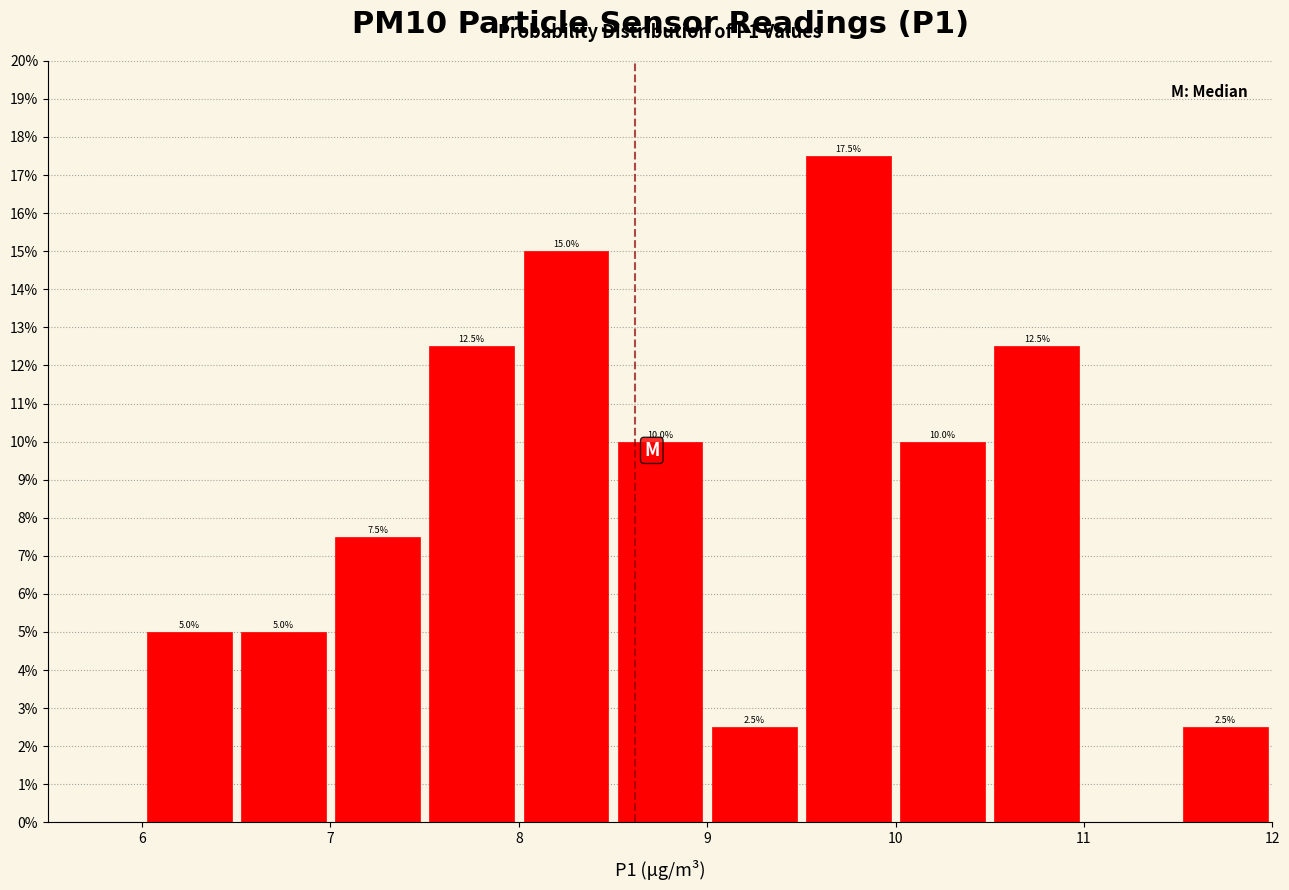

Over which range of the x-axis is the bar tallest?

9.5 to 10.0